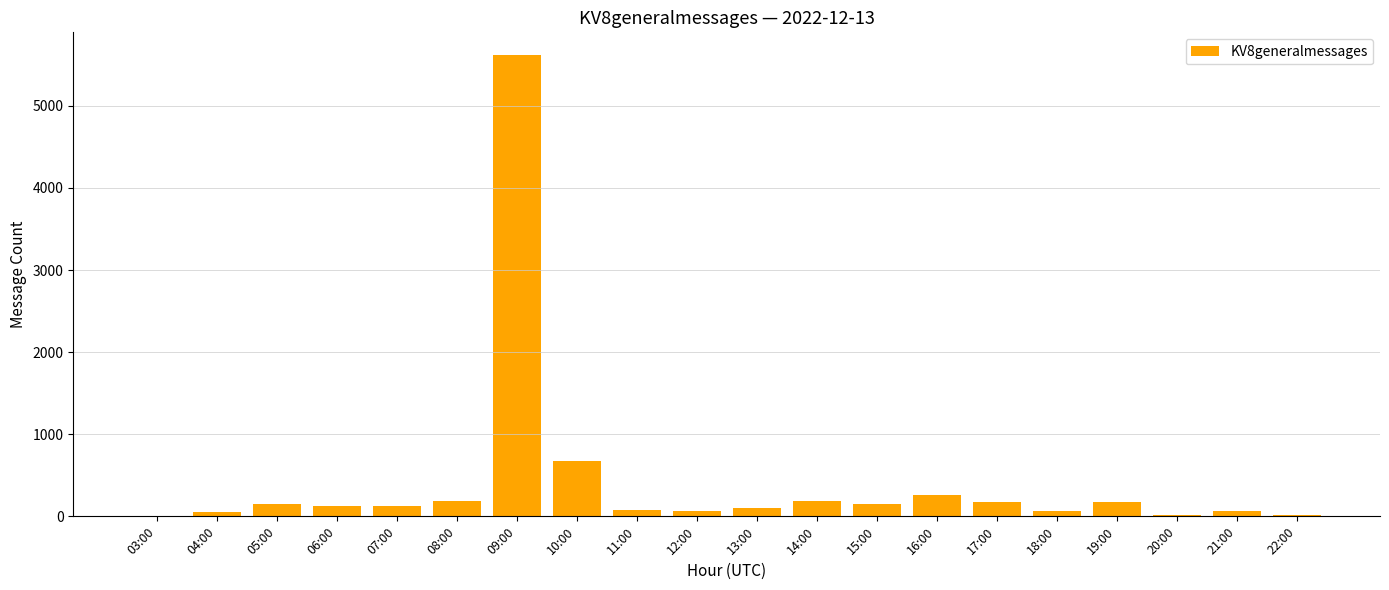

Are the bars horizontal?

No